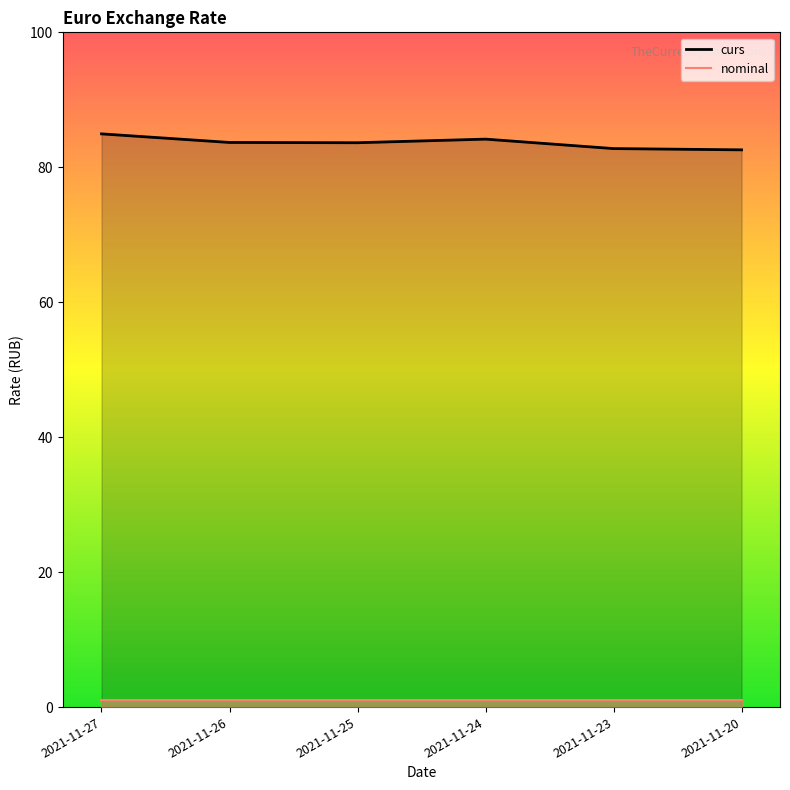

List the labels in order of value, largest first.

2021-11-27, 2021-11-24, 2021-11-26, 2021-11-25, 2021-11-23, 2021-11-20